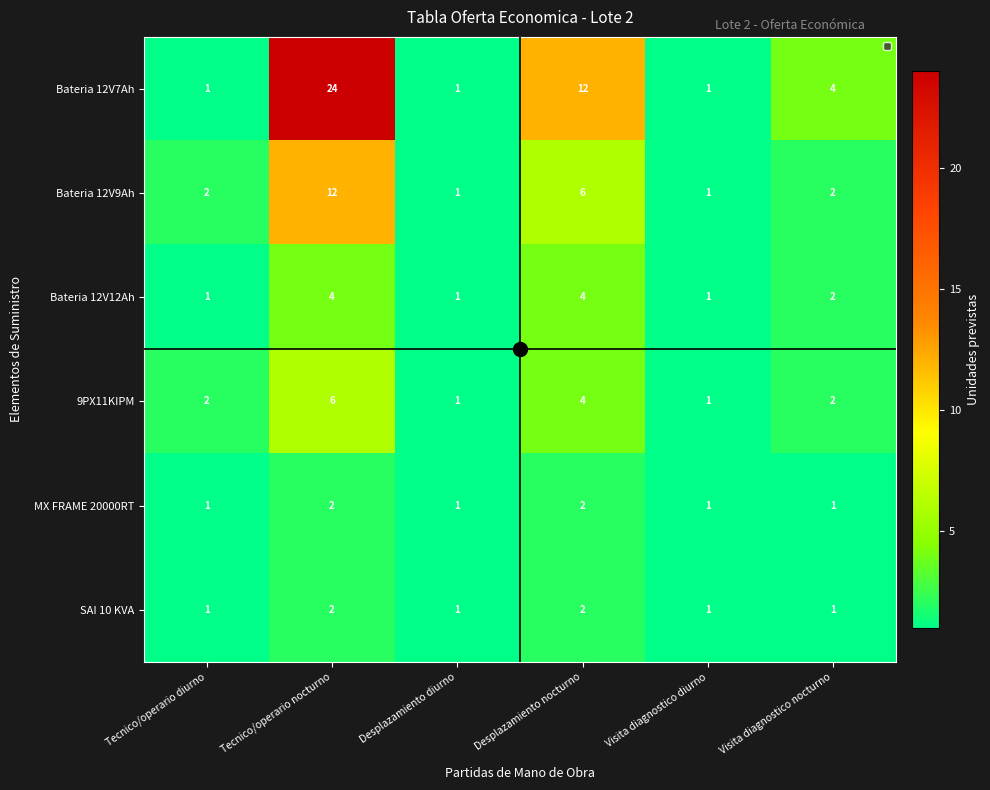

The 9PX11KIPM series shows 9 at Tecnico/operario nocturno. True or false?

False